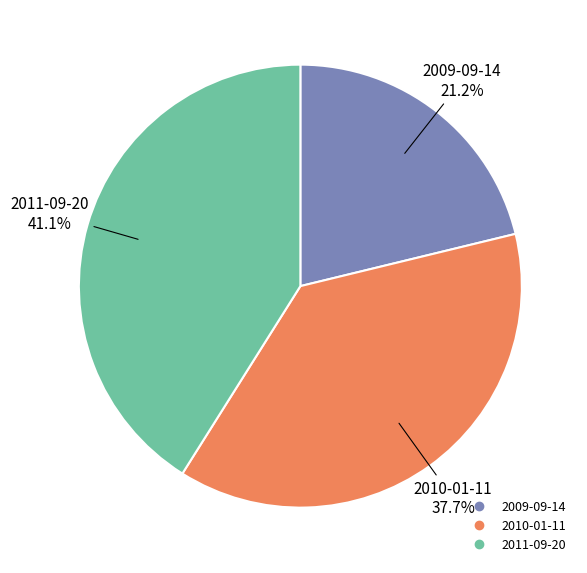

Does 2010-01-11 represent more than half of the total?

No